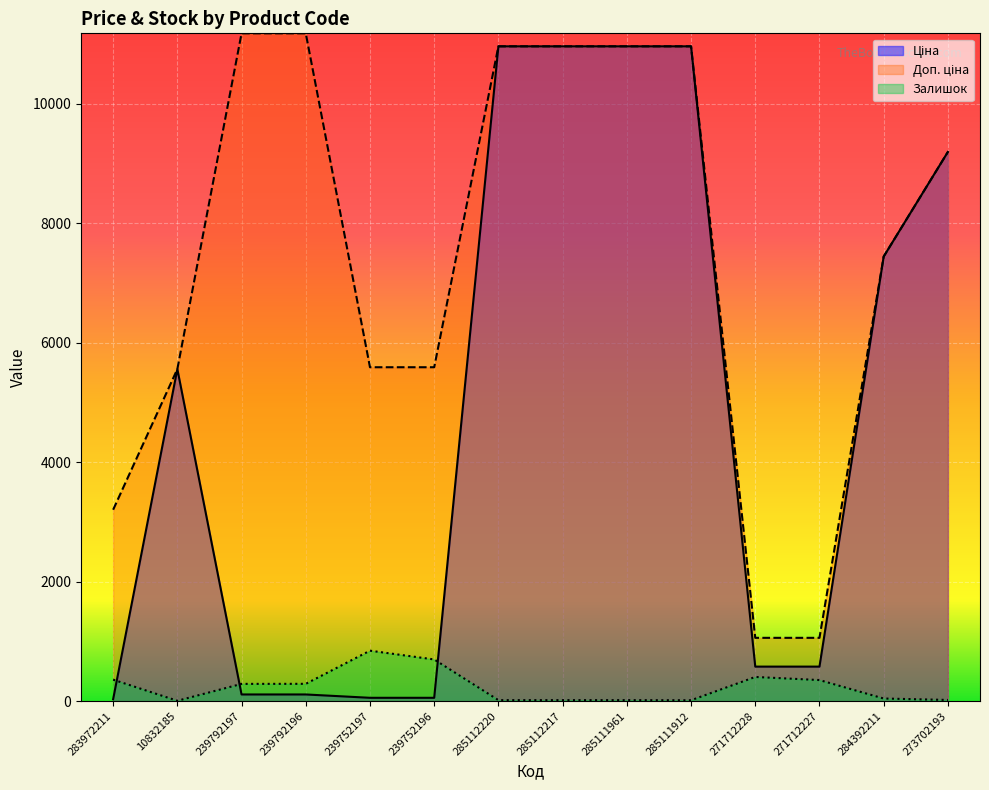

Reading left to right, extract all data points from this chart.

Ціна: 32.0	5560.3	111.8	111.8	55.9	55.9	10964.4	10964.4	10964.4	10964.4	578.1	578.1	7444.6	9196.3
Доп. ціна: 3205.0	5560.3	11182.0	11182.0	5591.0	5591.0	10964.4	10964.4	10964.4	10964.4	1060.0	1060.0	7444.6	9196.3
Залишок: 360.0	6.0	289.0	290.0	845.0	698.0	17.0	17.0	17.0	15.0	405.0	353.0	44.0	20.0